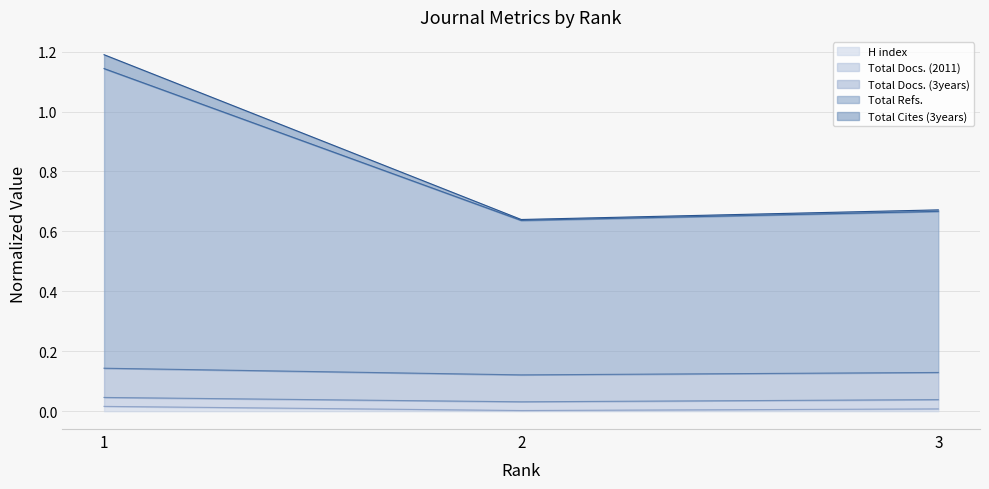

Does the chart have visible grid lines?

Yes